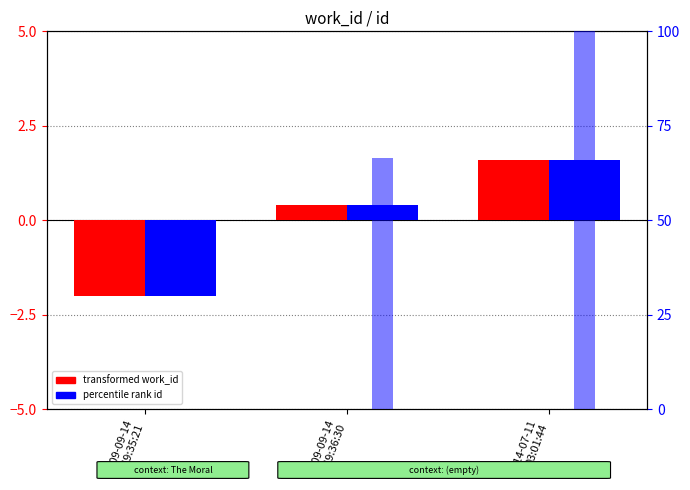

How many data points does each series have?

3